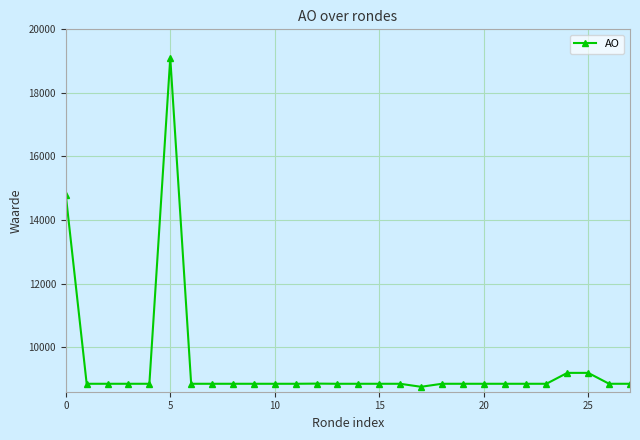

What is the minimum value shown in the chart?

8755